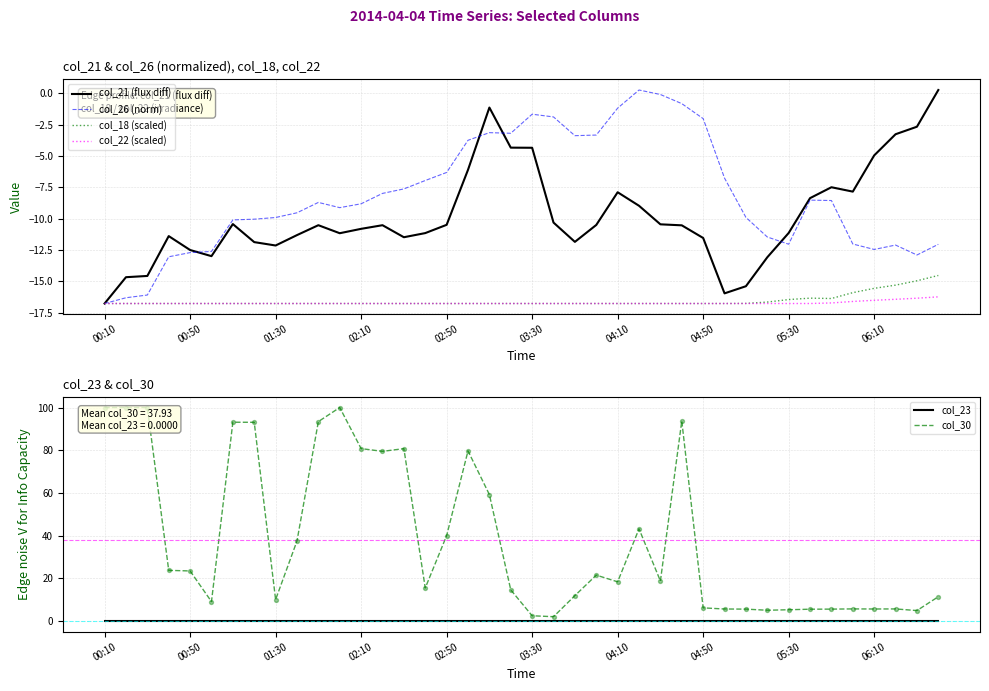

Which series has the largest total across all categories?

col_30